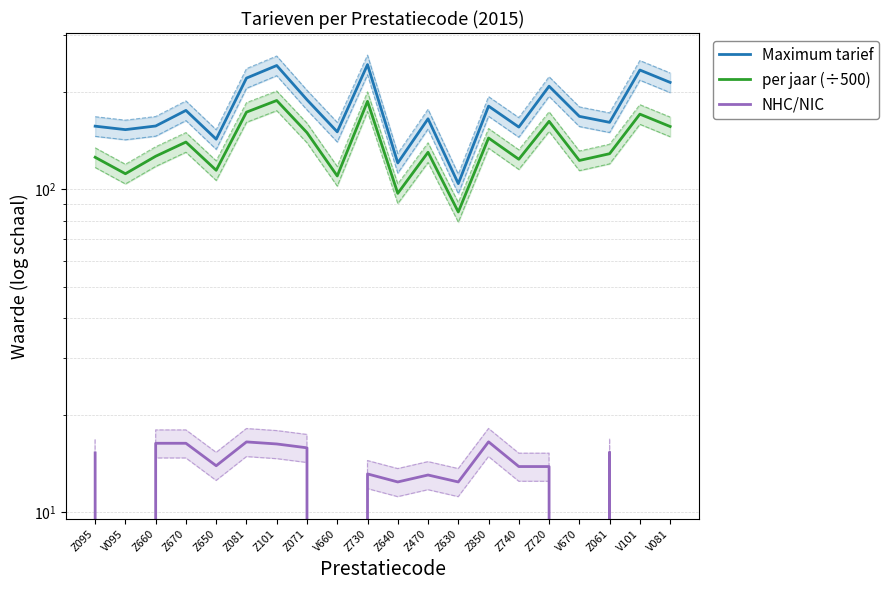

Reading right to left, extract all data points from this chart.

Maximum tarief: 214.5	234.3	161.3	168.3	208.8	156.0	181.1	104.2	165.4	120.7	243.6	150.8	189.5	242.0	221.2	143.1	175.6	157.2	153.2	157.0
per jaar (÷500): 156.6	171.0	129.0	122.9	162.5	124.0	144.3	85.1	130.3	97.2	187.4	110.0	149.9	188.5	173.5	114.6	140.1	126.7	111.8	125.7
NHC/NIC: 0.0	0.0	15.3	0.0	13.8	13.8	16.5	12.4	13.0	12.4	13.1	0.0	15.8	16.3	16.5	13.9	16.3	16.3	0.0	15.2